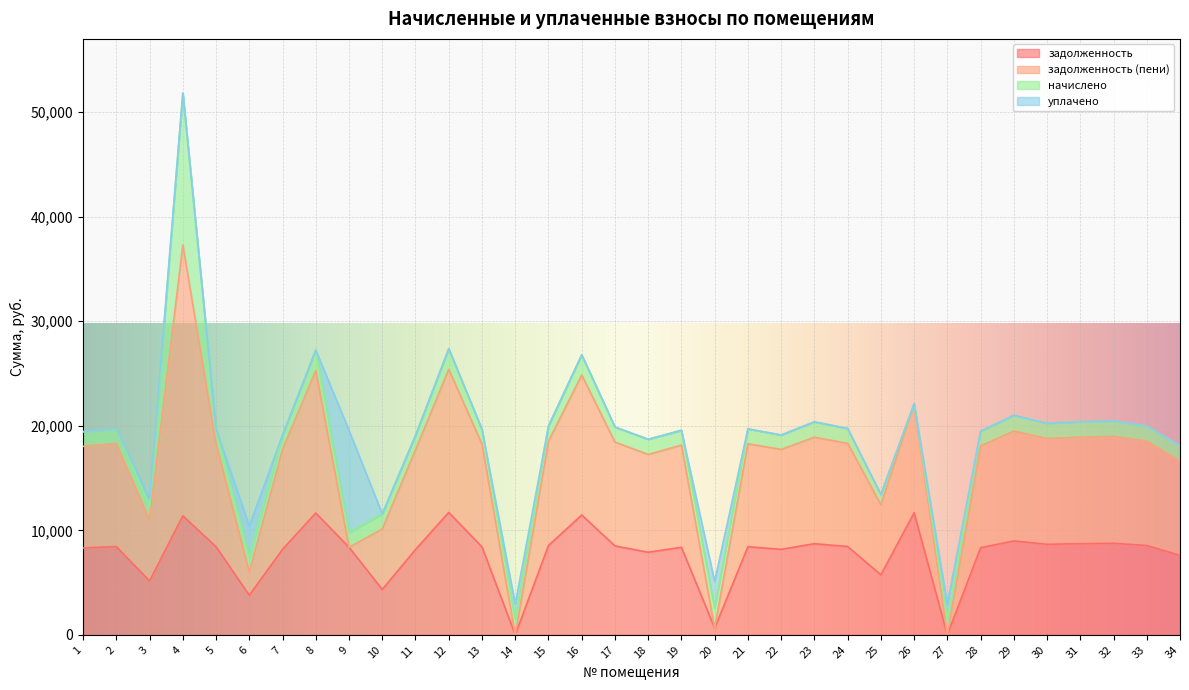

Which series has the largest total across all categories?

задолженность (пени)